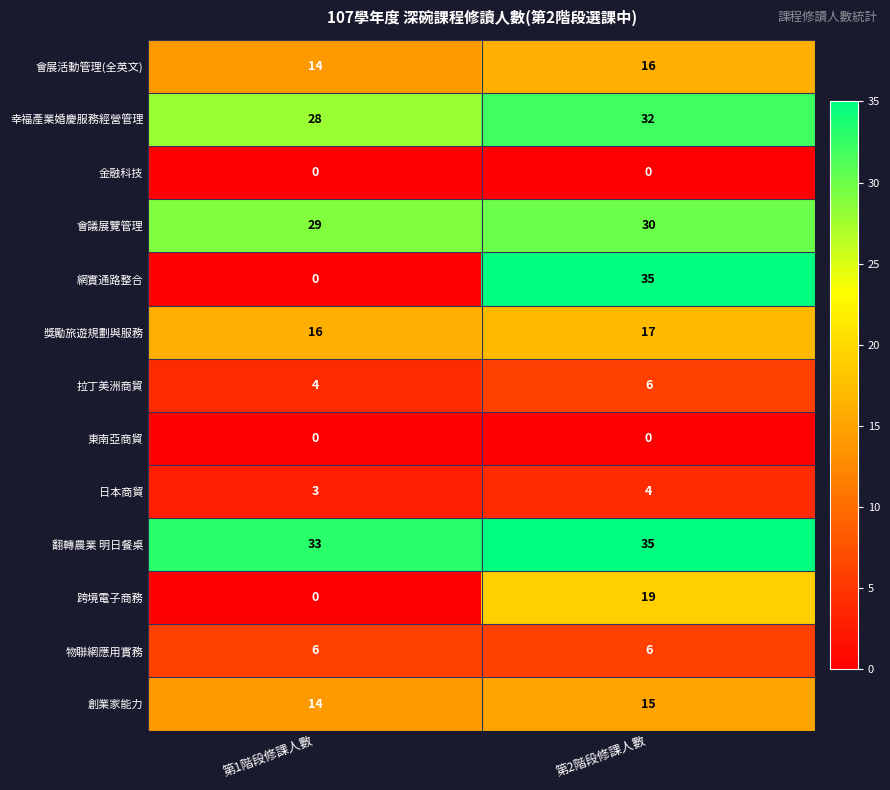

The 翻轉農業 明日餐桌 series shows 35 at 第2階段修課人數. True or false?

True